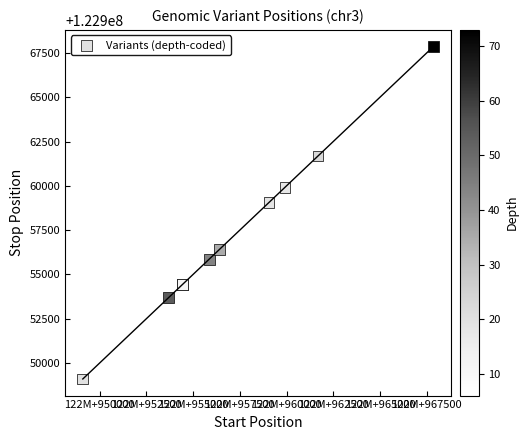

What Y value in the scatter plot is closest to 122958482?

122959062